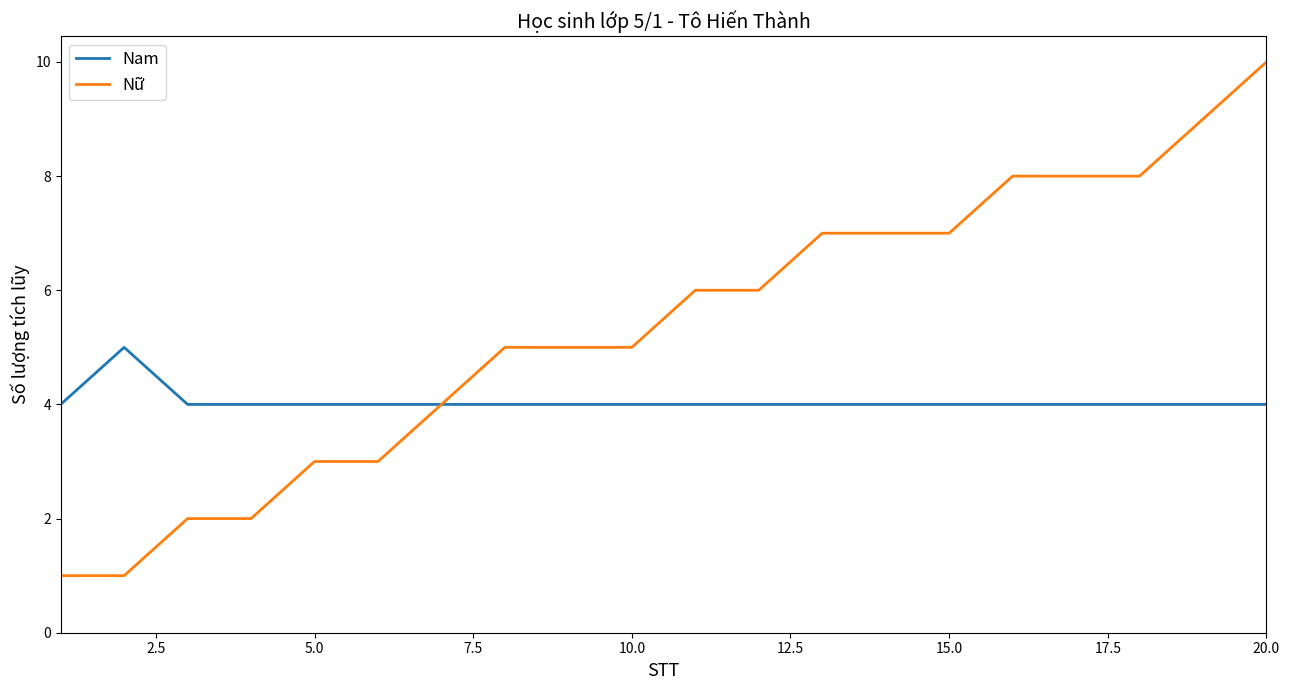

What is the greatest value displayed?

10